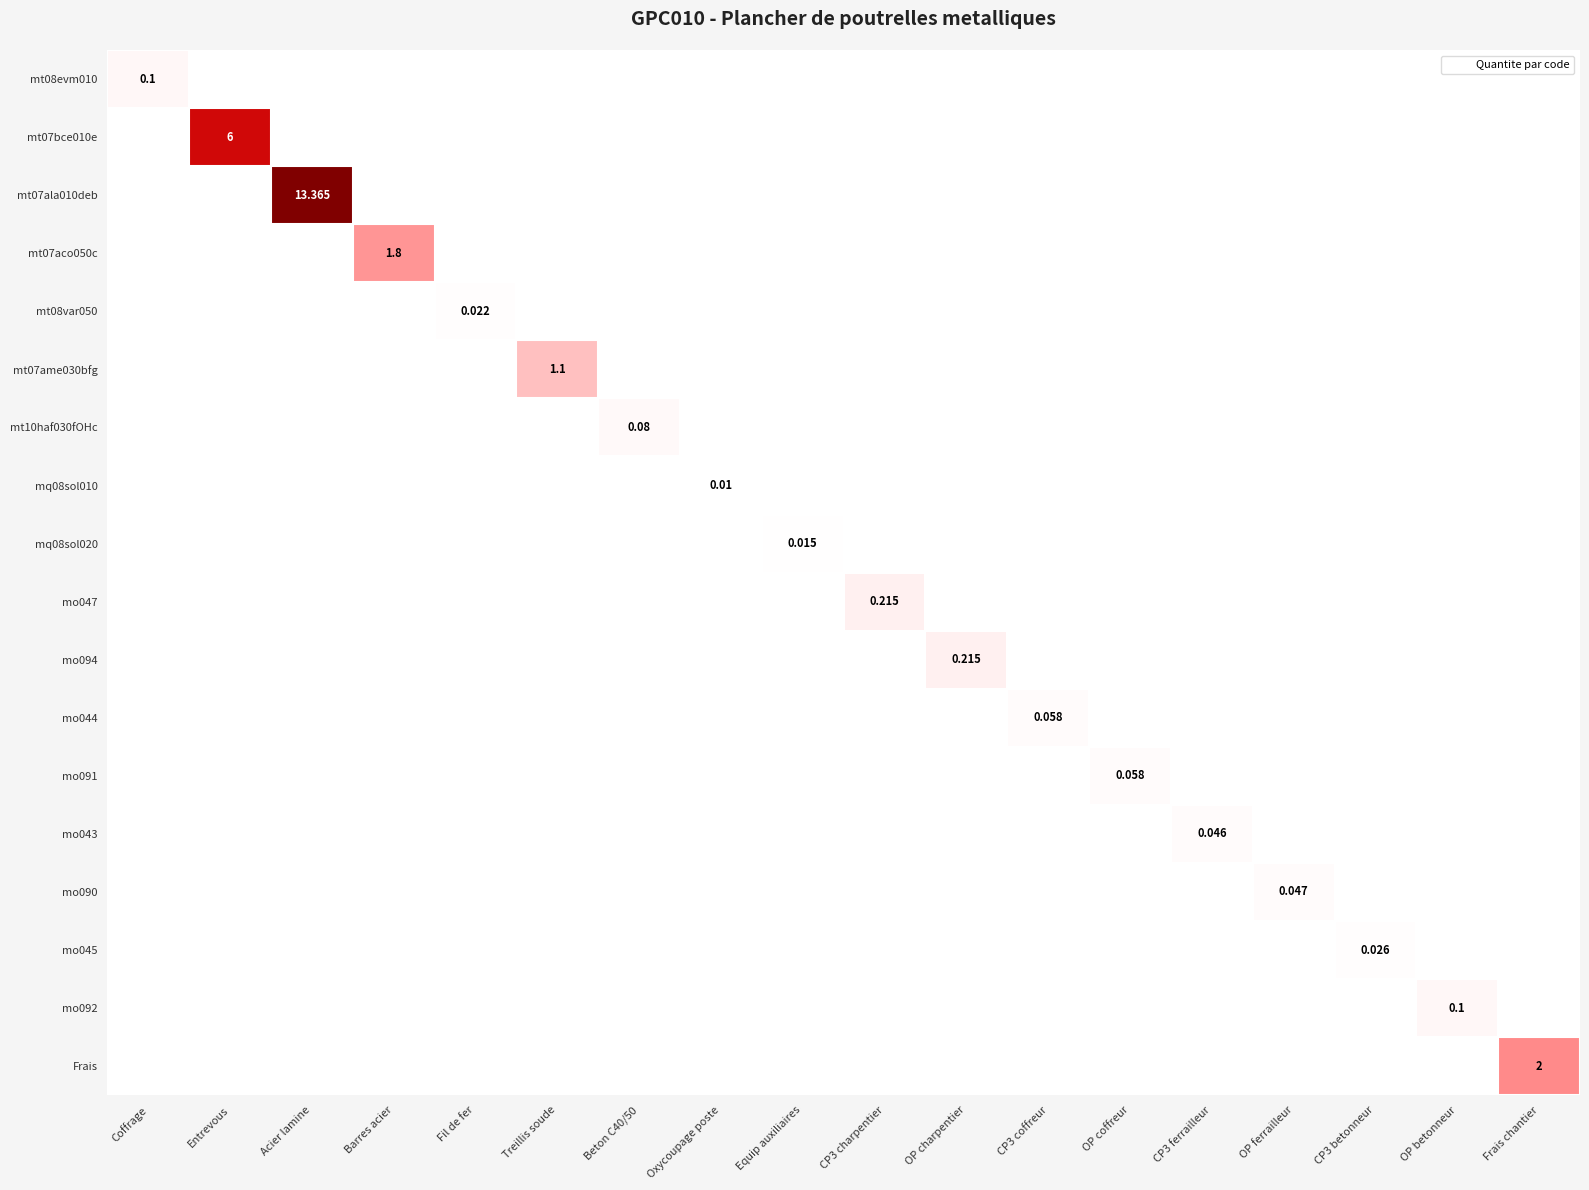

Which label corresponds to the largest value in the chart?

Acier lamine